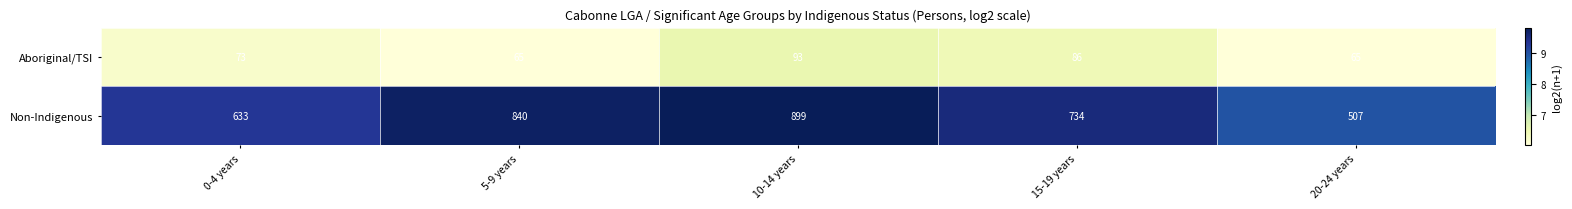

What is the difference between the Aboriginal/TSI values at 0-4 years and 10-14 years?

20